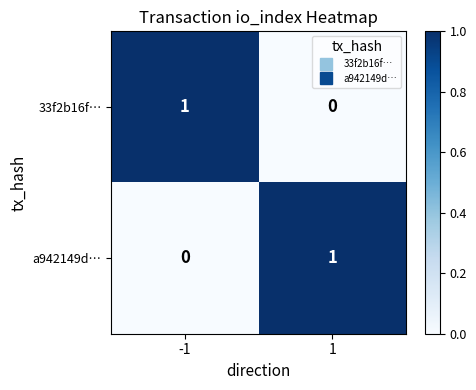

Rank the categories by a942149d… value from highest to lowest.

1, -1